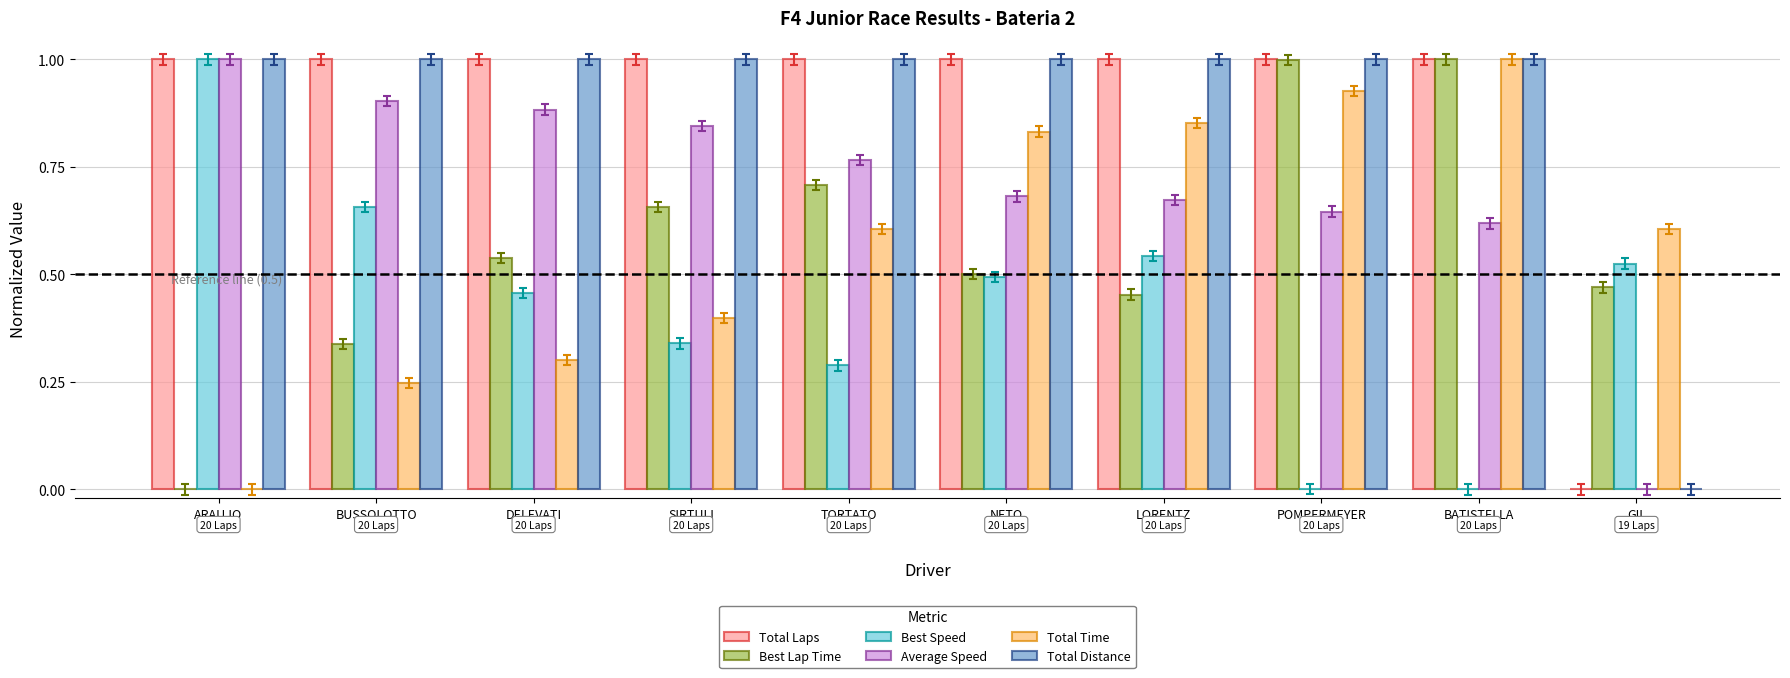

What is the sum of all Best Lap Time values?

5.7